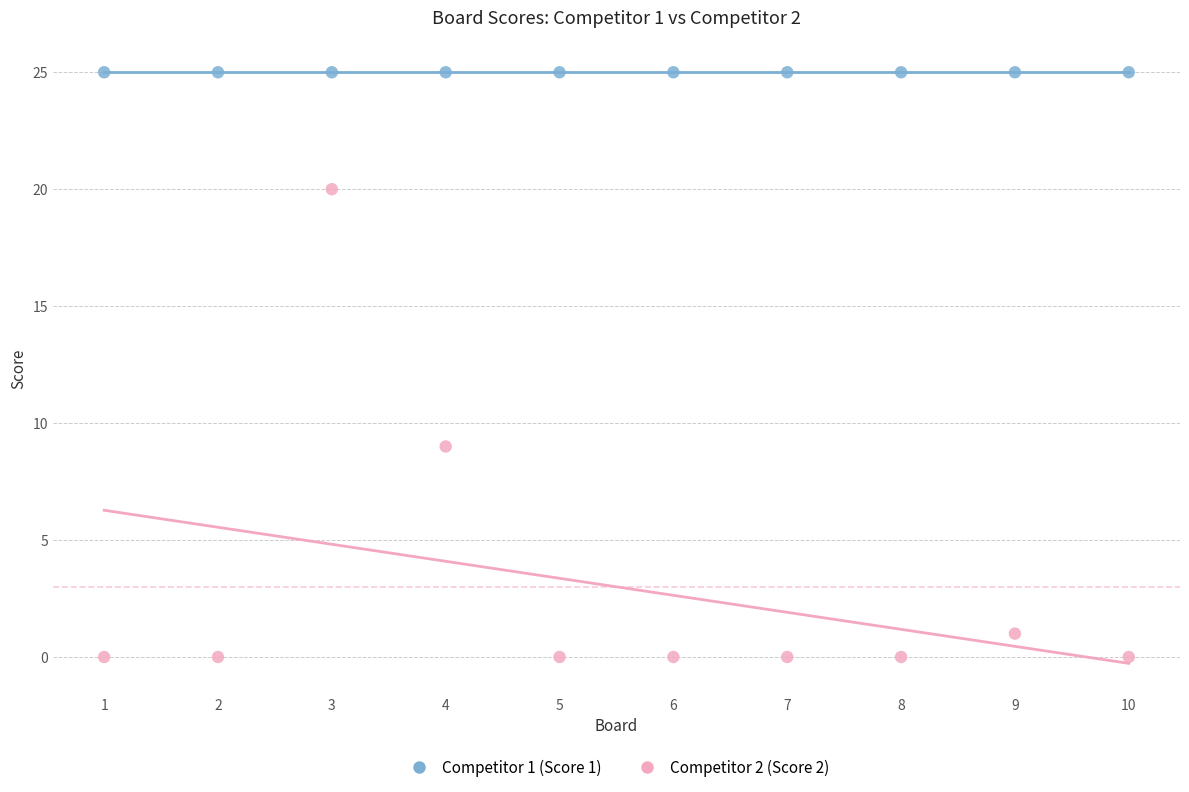

Which series contains the highest Y value?

Competitor 1 (Score 1)